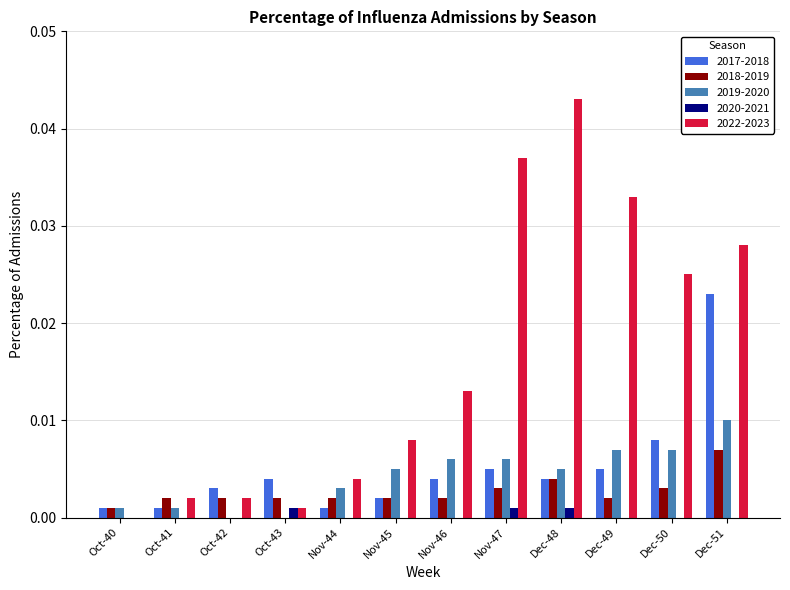

How many groups of bars are there?

12